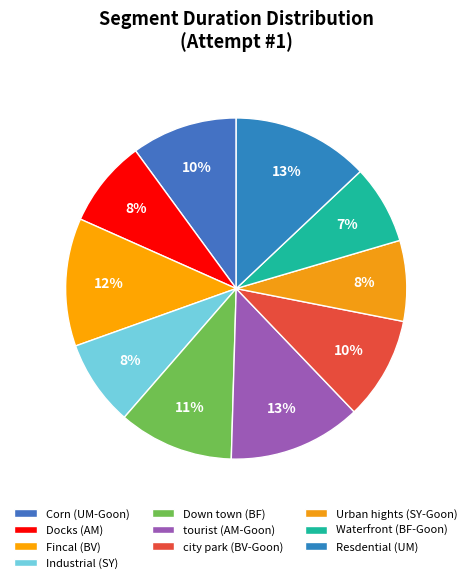

Count the number of slices in the pie.

10